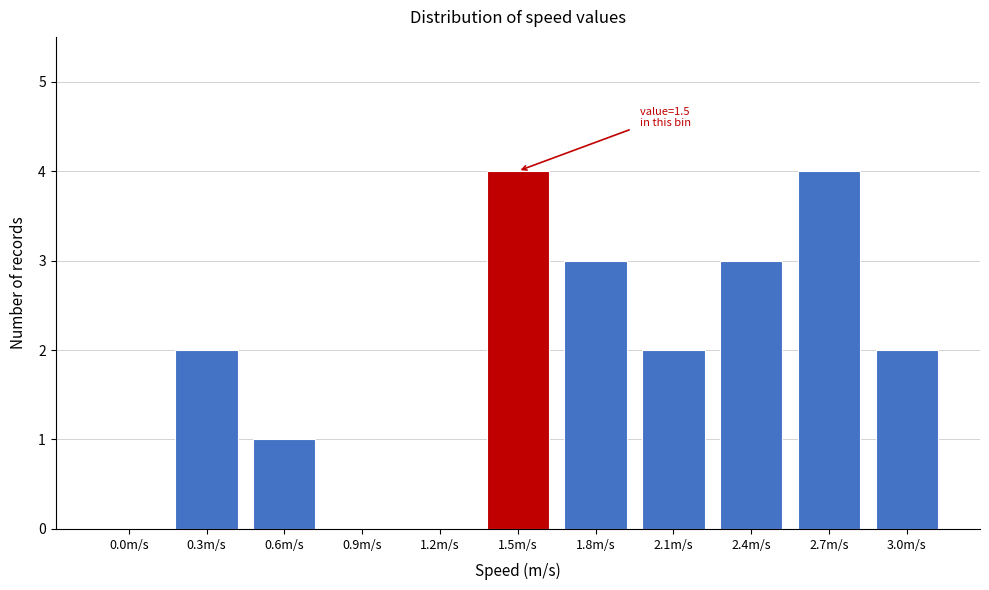

Reading left to right, list all the values displayed in this chart.

0.0m/s=0	0.3m/s=2	0.6m/s=1	0.9m/s=0	1.2m/s=0	1.5m/s=4	1.8m/s=3	2.1m/s=2	2.4m/s=3	2.7m/s=4	3.0m/s=2